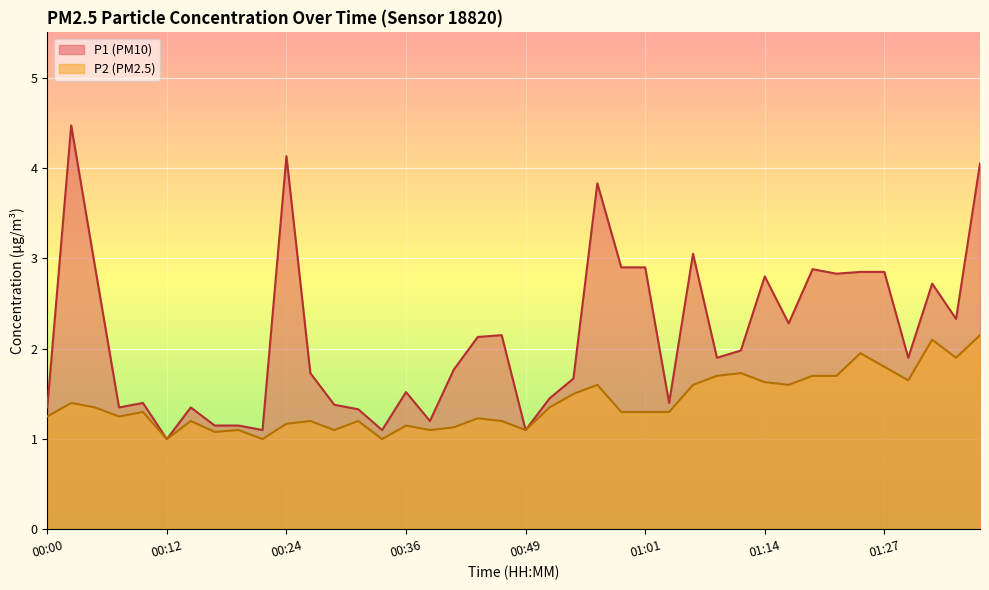

What is the difference between the highest and lowest values at 01:33?

0.6